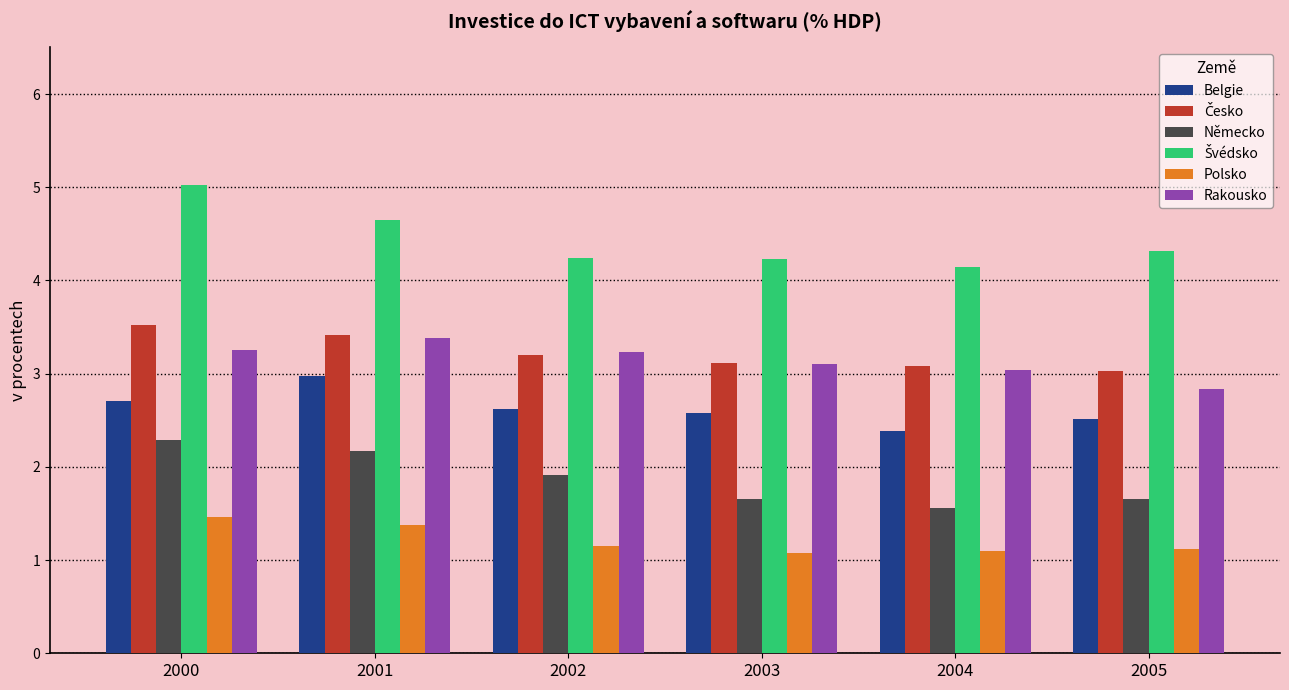

What is the difference between the highest and lowest values at 2003?

3.1